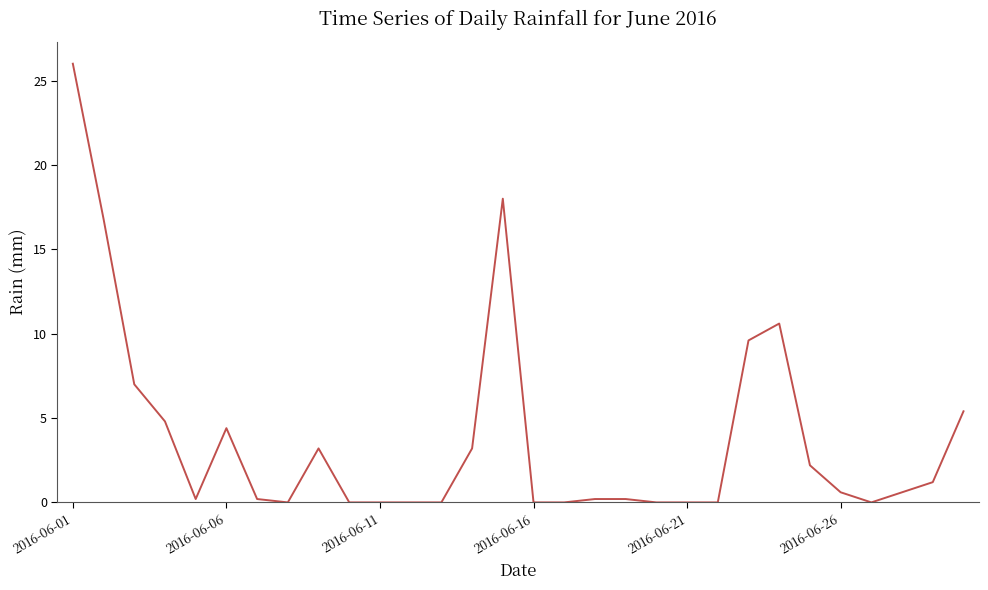

What is the greatest value displayed?

26.0